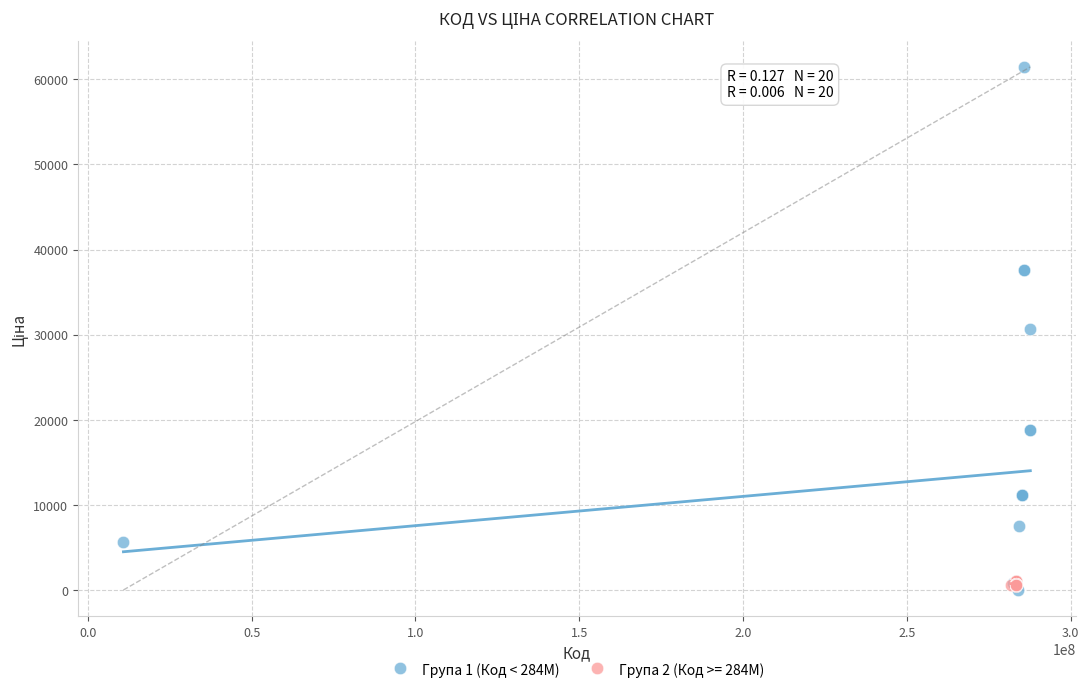

Which series has the largest Y range (max minus min)?

Група 1 (Код < 284M)